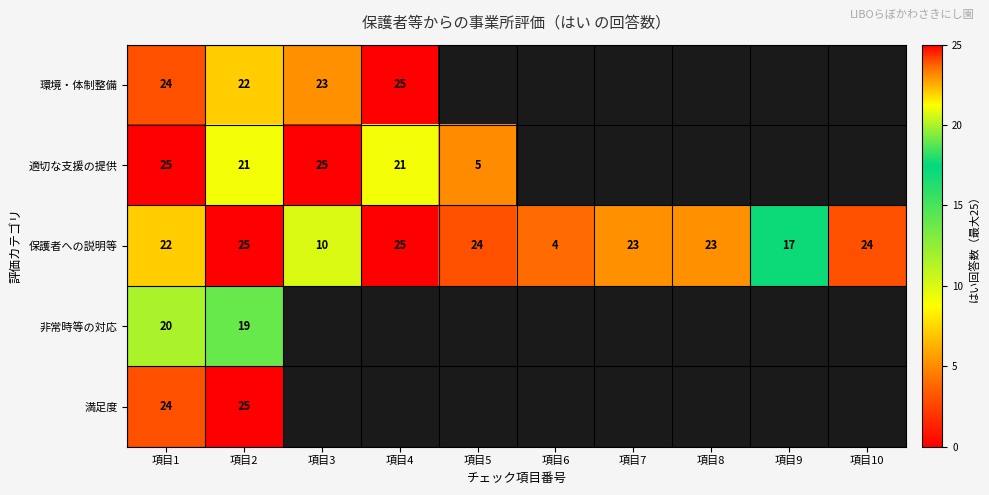

Where is 保護者への説明等 nearest to the value 14?

項目9